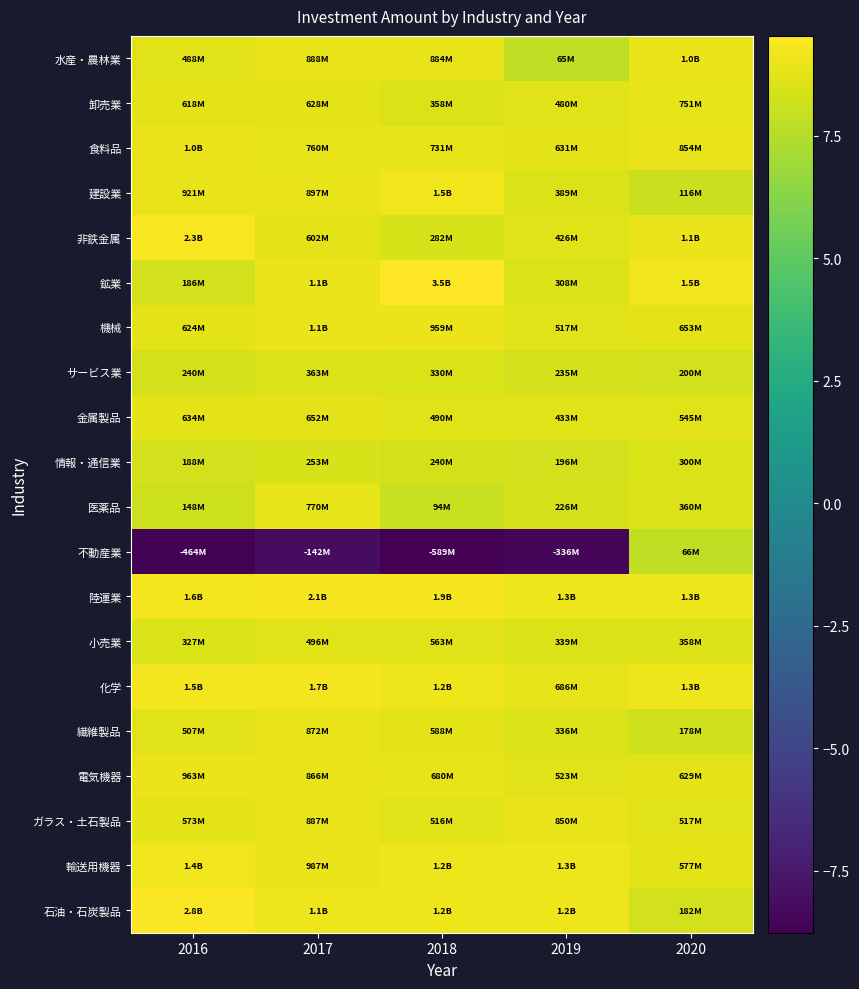

Reading left to right, list all the values displayed in this chart.

水産・農林業: 2016=8.7	2017=8.9	2018=8.9	2019=7.8	2020=9.0
卸売業: 2016=8.8	2017=8.8	2018=8.6	2019=8.7	2020=8.9
食料品: 2016=9.0	2017=8.9	2018=8.9	2019=8.8	2020=8.9
建設業: 2016=9.0	2017=9.0	2018=9.2	2019=8.6	2020=8.1
非鉄金属: 2016=9.4	2017=8.8	2018=8.5	2019=8.6	2020=9.0
鉱業: 2016=8.3	2017=9.0	2018=9.5	2019=8.5	2020=9.2
機械: 2016=8.8	2017=9.0	2018=9.0	2019=8.7	2020=8.8
サービス業: 2016=8.4	2017=8.6	2018=8.5	2019=8.4	2020=8.3
金属製品: 2016=8.8	2017=8.8	2018=8.7	2019=8.6	2020=8.7
情報・通信業: 2016=8.3	2017=8.4	2018=8.4	2019=8.3	2020=8.5
医薬品: 2016=8.2	2017=8.9	2018=8.0	2019=8.4	2020=8.6
不動産業: 2016=-8.7	2017=-8.2	2018=-8.8	2019=-8.5	2020=7.8
陸運業: 2016=9.2	2017=9.3	2018=9.3	2019=9.1	2020=9.1
小売業: 2016=8.5	2017=8.7	2018=8.8	2019=8.5	2020=8.6
化学: 2016=9.2	2017=9.2	2018=9.1	2019=8.8	2020=9.1
繊維製品: 2016=8.7	2017=8.9	2018=8.8	2019=8.5	2020=8.3
電気機器: 2016=9.0	2017=8.9	2018=8.8	2019=8.7	2020=8.8
ガラス・土石製品: 2016=8.8	2017=8.9	2018=8.7	2019=8.9	2020=8.7
輸送用機器: 2016=9.2	2017=9.0	2018=9.1	2019=9.1	2020=8.8
石油・石炭製品: 2016=9.4	2017=9.1	2018=9.1	2019=9.1	2020=8.3